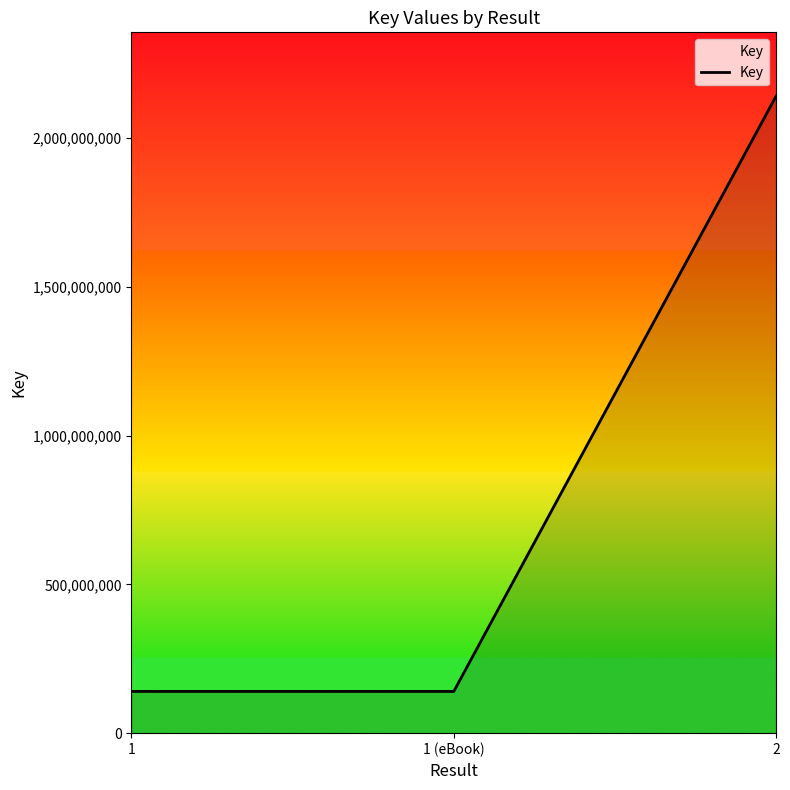

How many lines are shown in the chart?

1